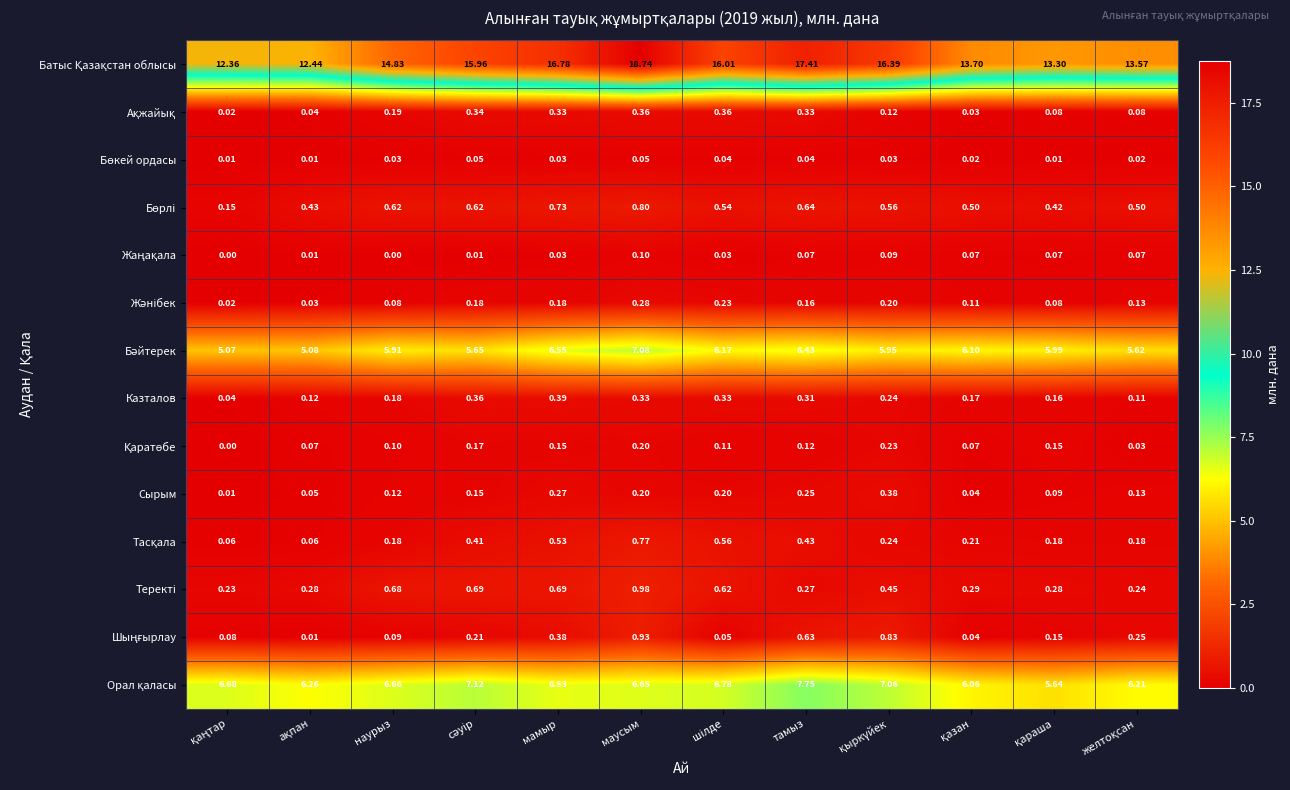

At which category is the sum across all series the highest?

маусым